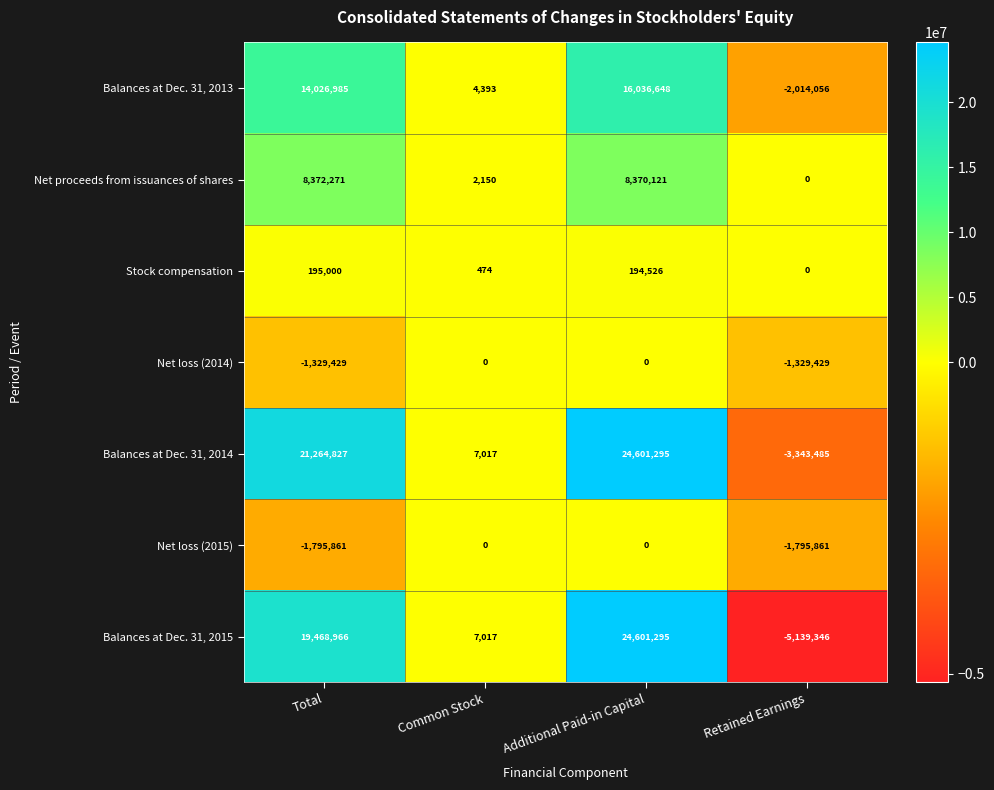

What value does the Net proceeds from issuances of shares series have at Additional Paid-in Capital?

8370121